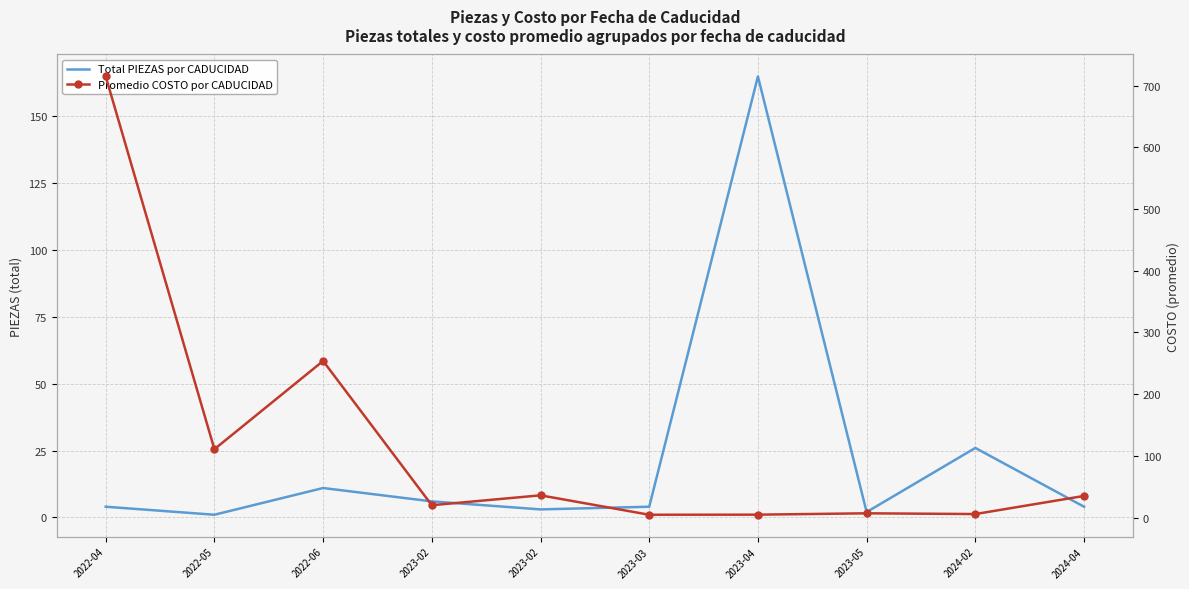

What is the difference between the Promedio COSTO por CADUCIDAD values at 2023-05 and 2024-04?

28.1